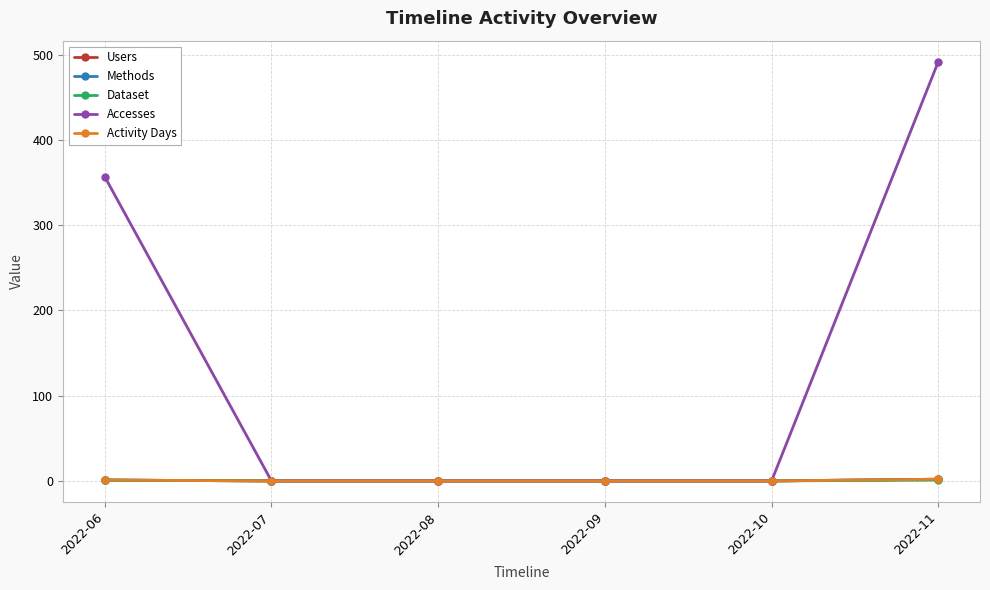

Is this an area chart (filled region under the line)?

No